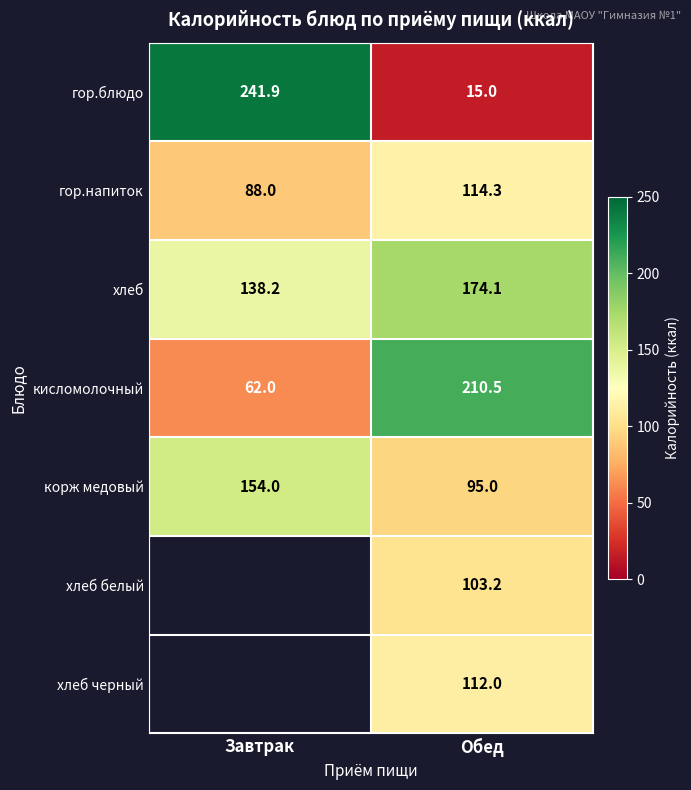

Where does the хлеб series first go above 174?

Обед